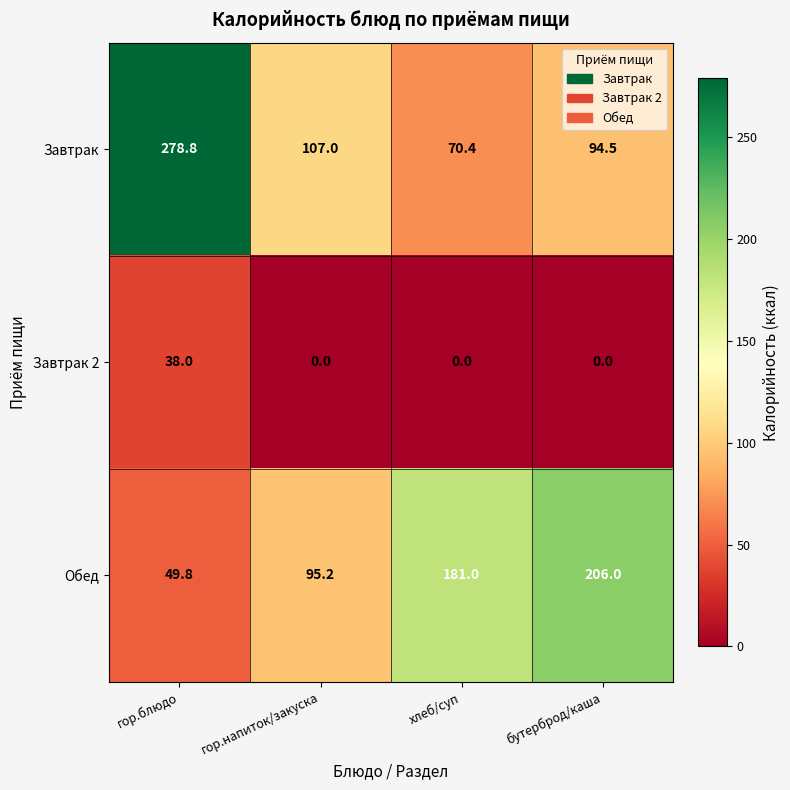

How many distinct data groups are displayed?

3